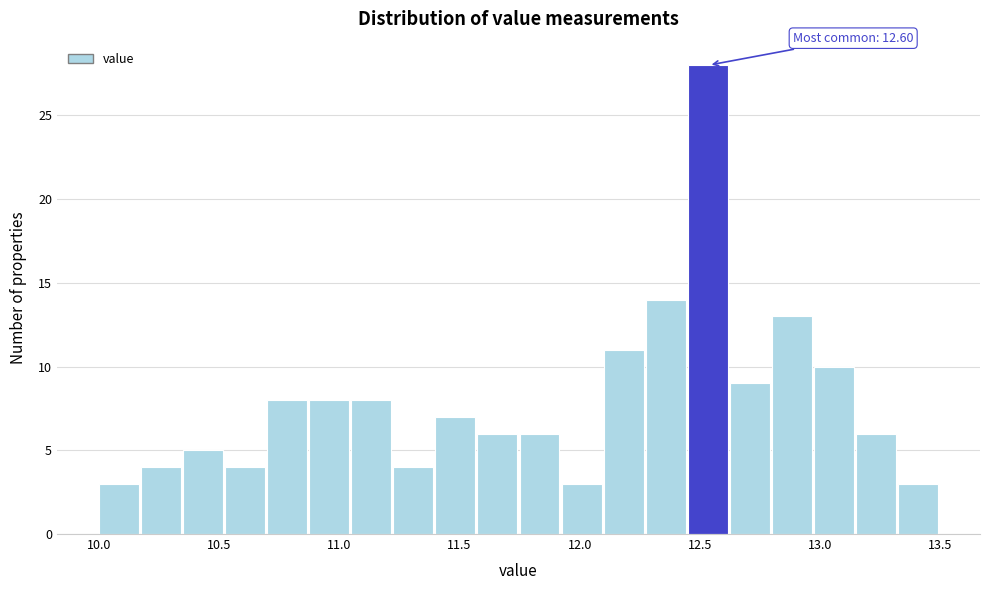

Read against the x-axis, roughly where is the centre of the tallest bar?

12.55